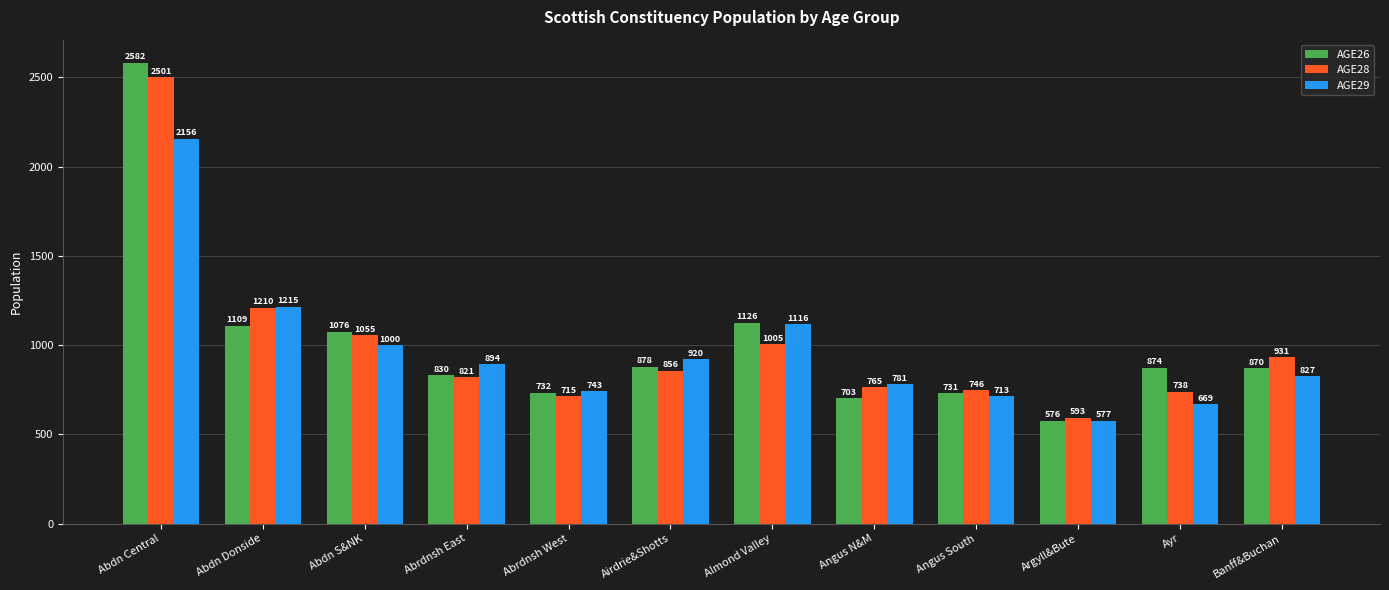

What is the difference between the highest and lowest values at Angus South?

33